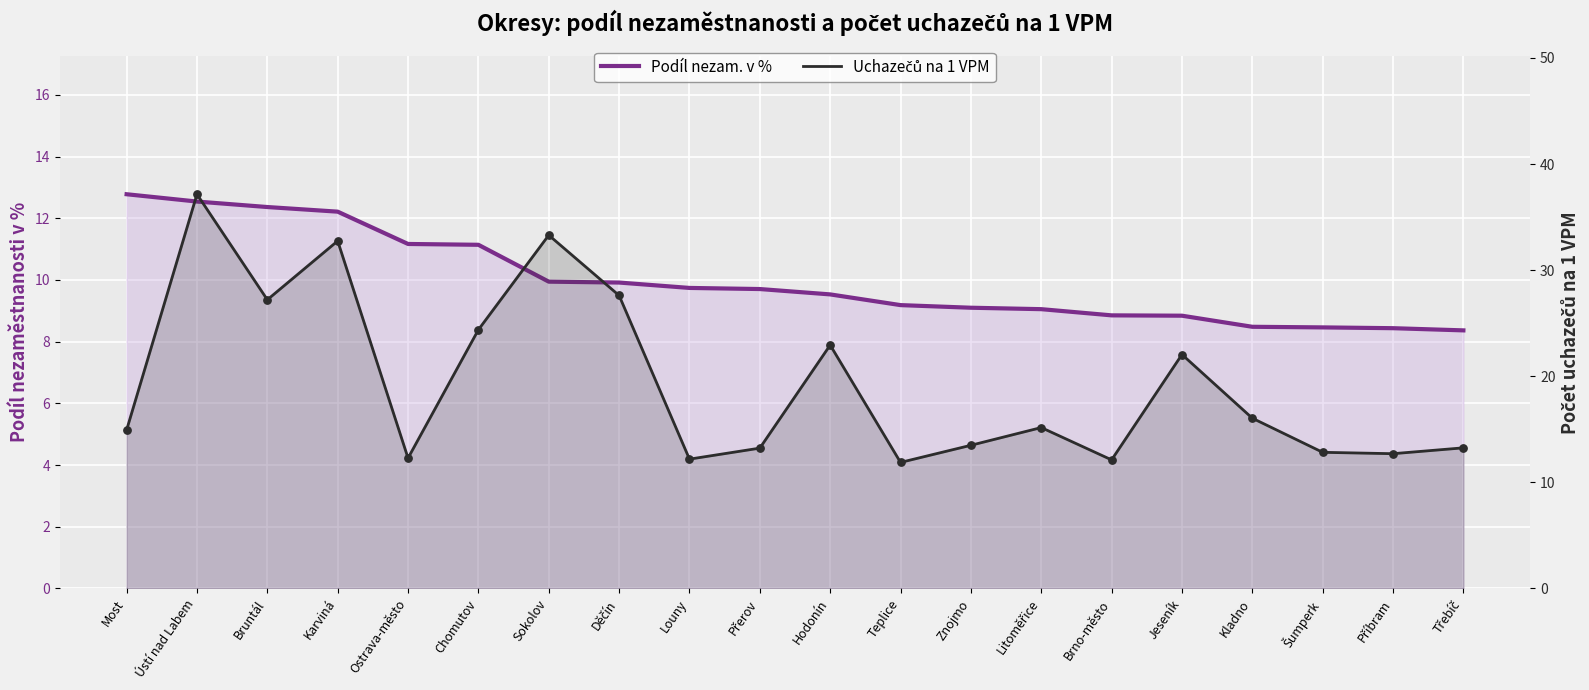

Which series reaches the minimum Y coordinate?

Podíl nezam. v %